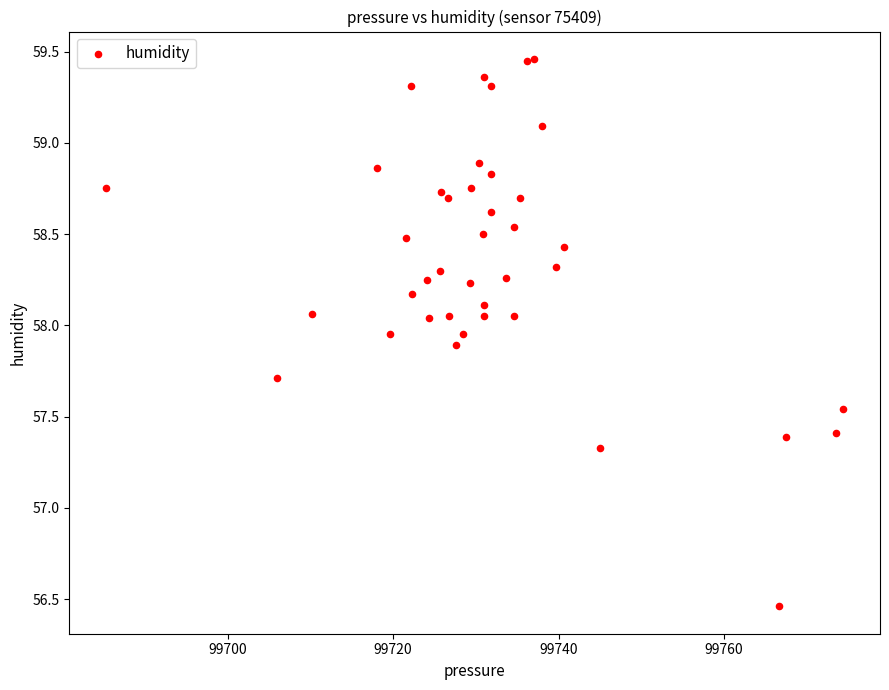

What Y value in the scatter plot is closest to 57?

57.3